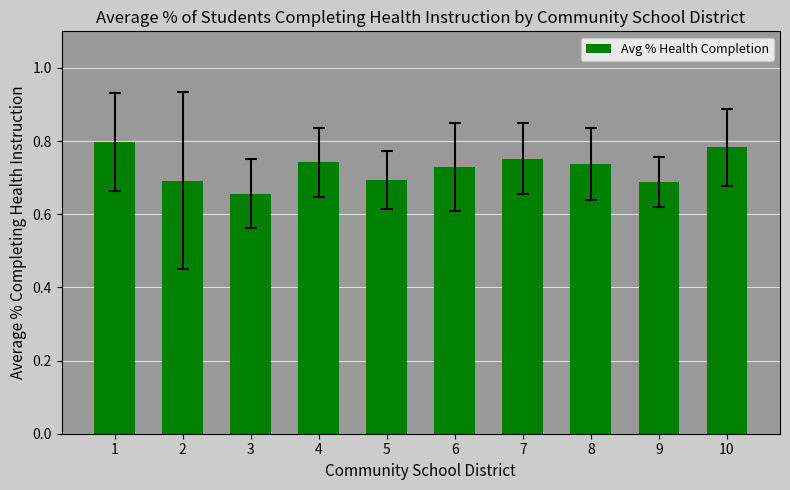

Which label corresponds to the smallest value in the chart?

3